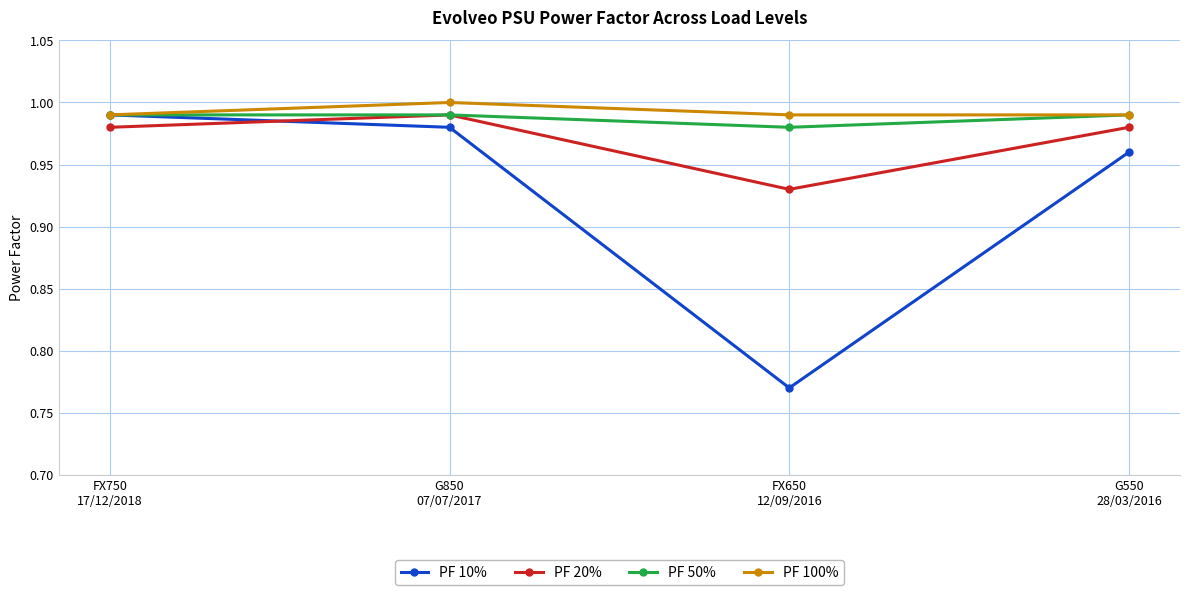

Which series has the widest spread of values?

PF 10%